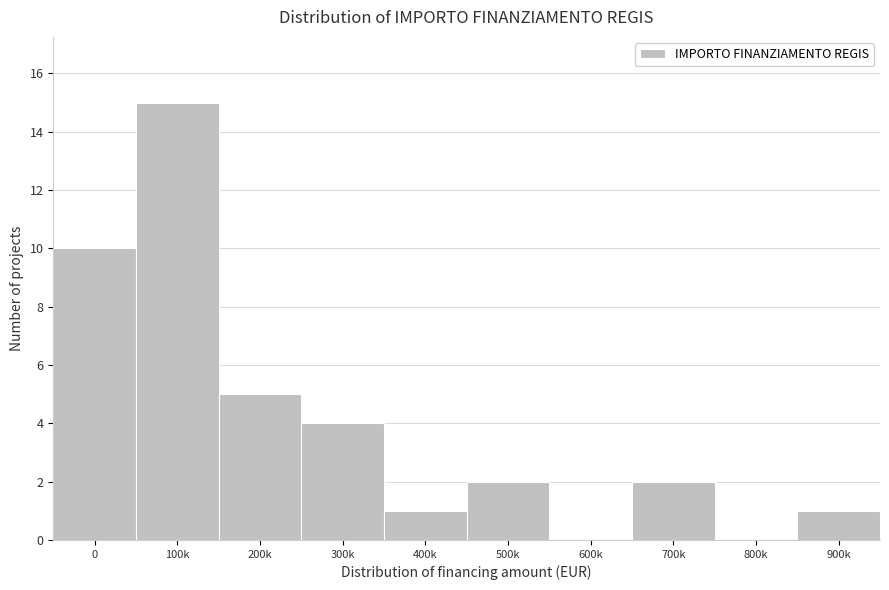

Reading left to right, extract all data points from this chart.

0=10	100k=15	200k=5	300k=4	400k=1	500k=2	600k=0	700k=2	800k=0	900k=1